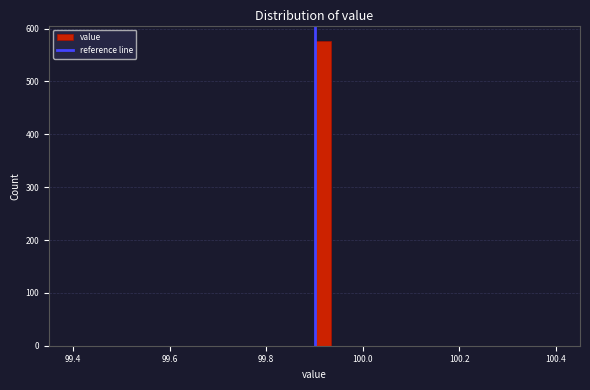

Around what value on the x-axis is the tallest bar? Give the approximate position of its centre, as read against the axis.

99.92